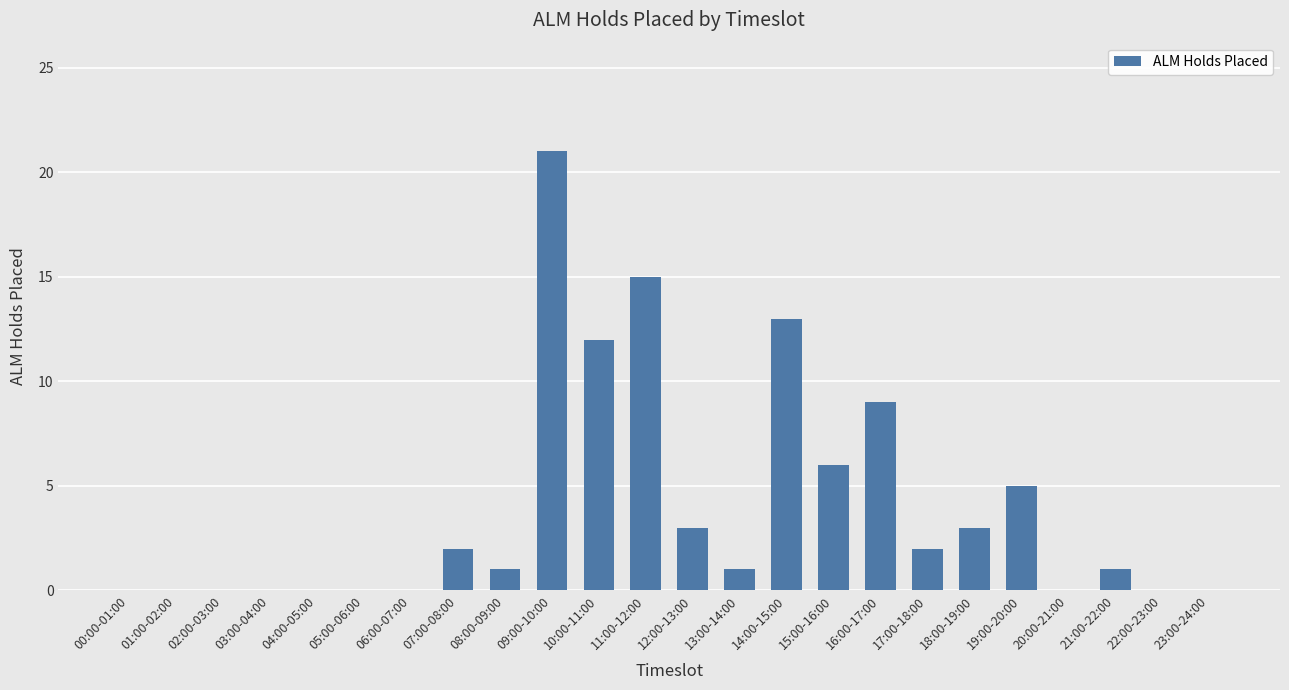

What is the sum of all values?

94